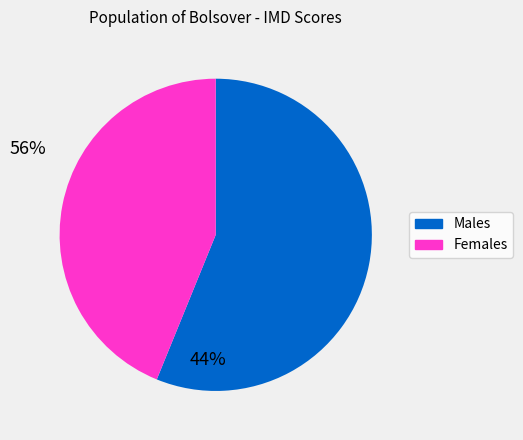

How many segments does this pie chart have?

2